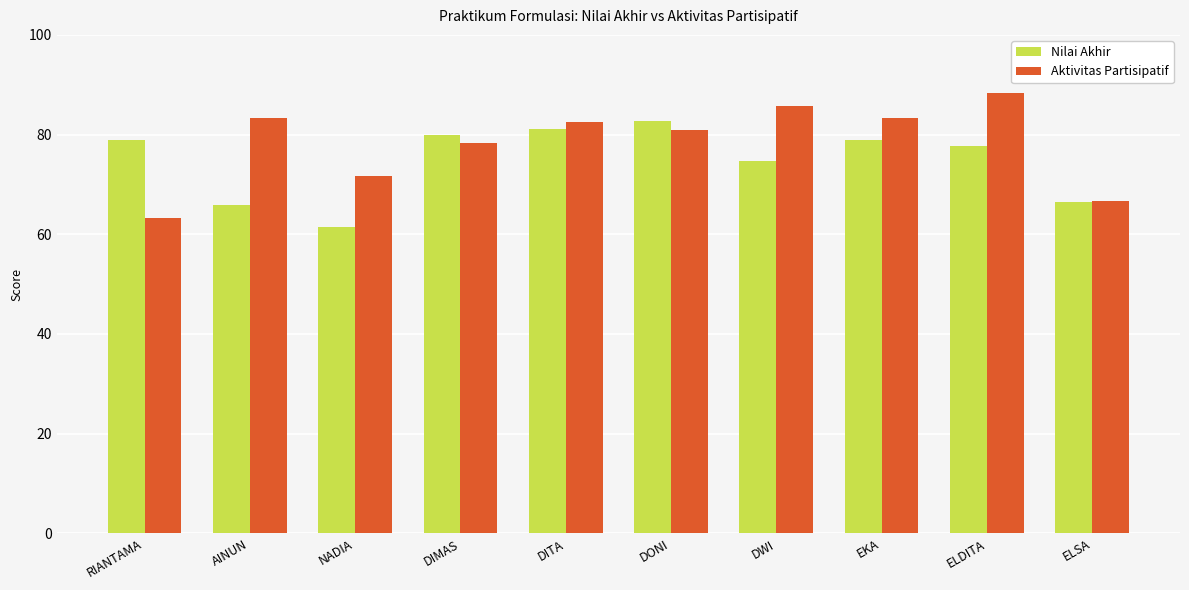

How many data points does each series have?

10